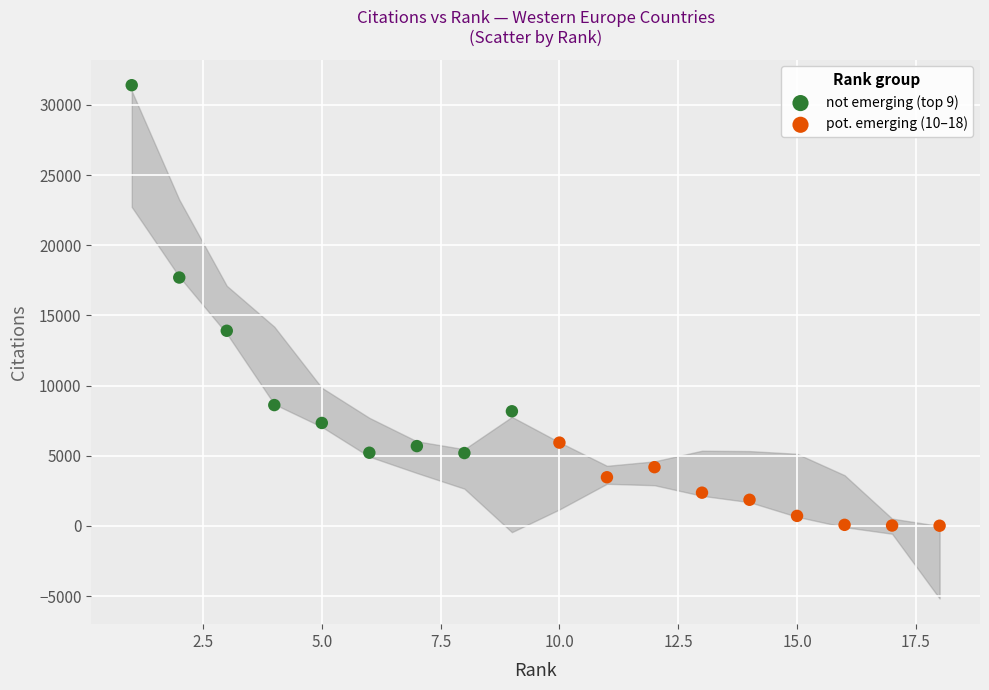

Which series reaches the minimum Y coordinate?

pot. emerging (10–18)